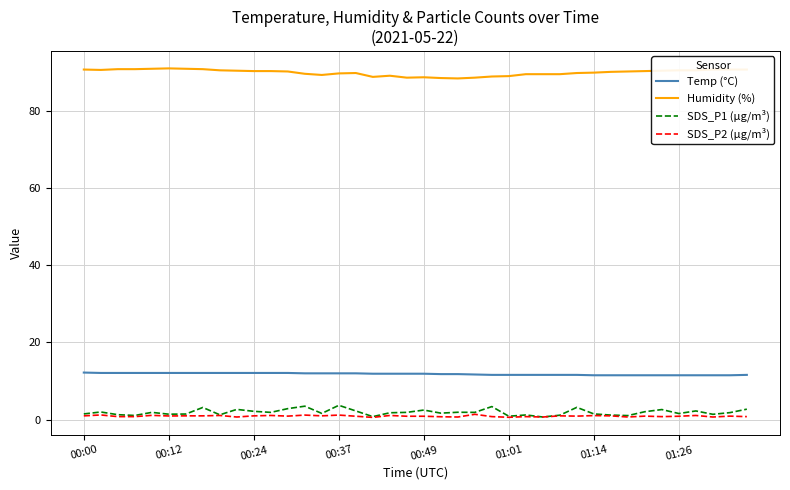

True or false: Humidity (%) and Temp (°C) cross at least once.

False